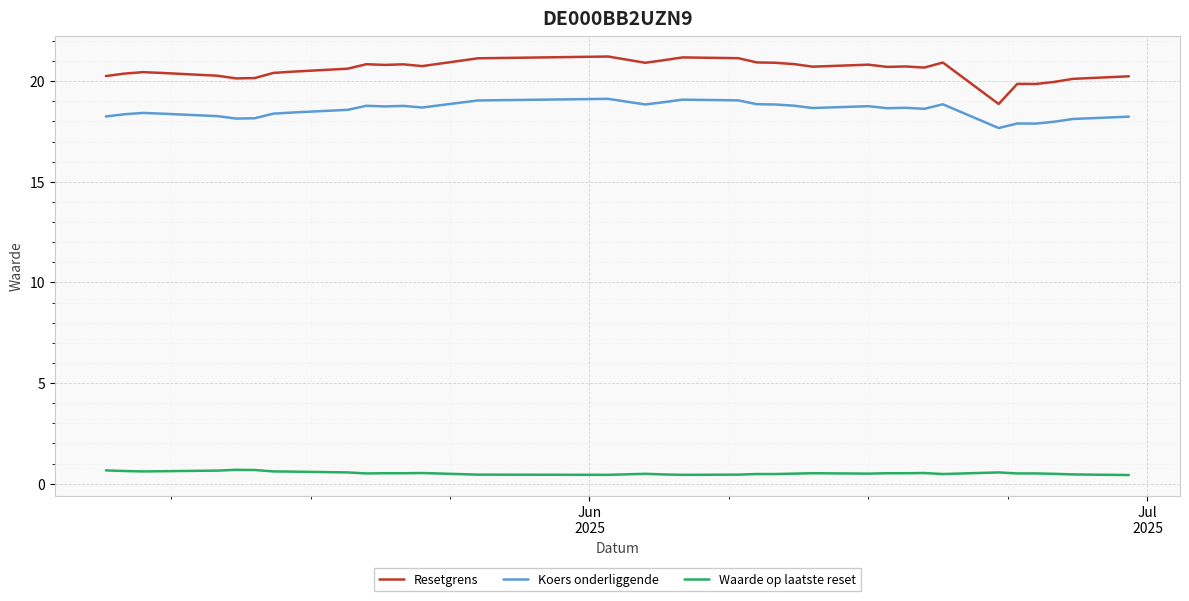

Which series has the largest total across all categories?

Resetgrens